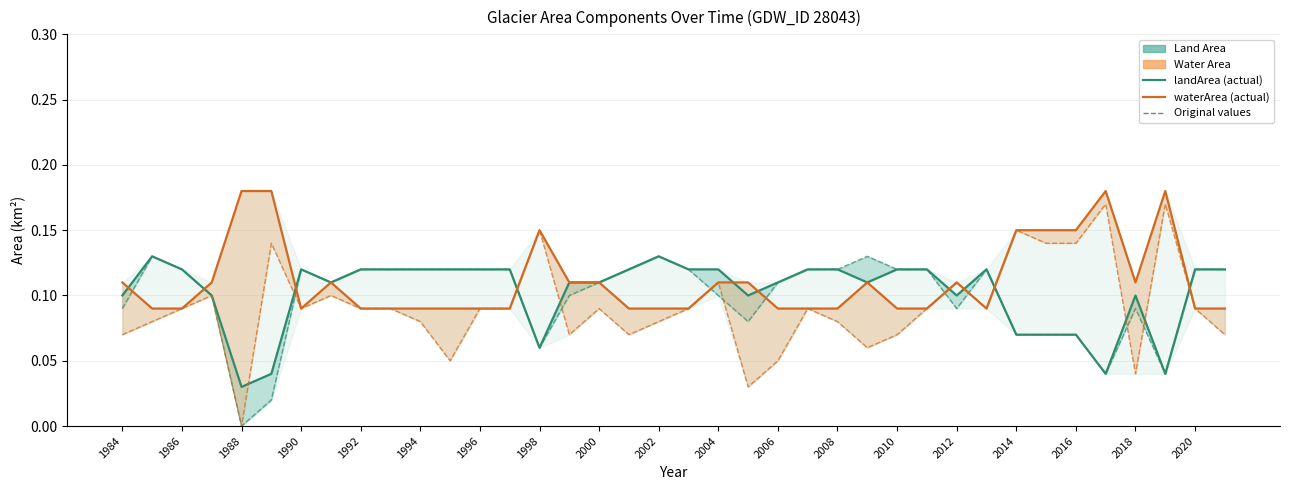

List the series in order of their overall mean, lowest first.

landArea, waterArea